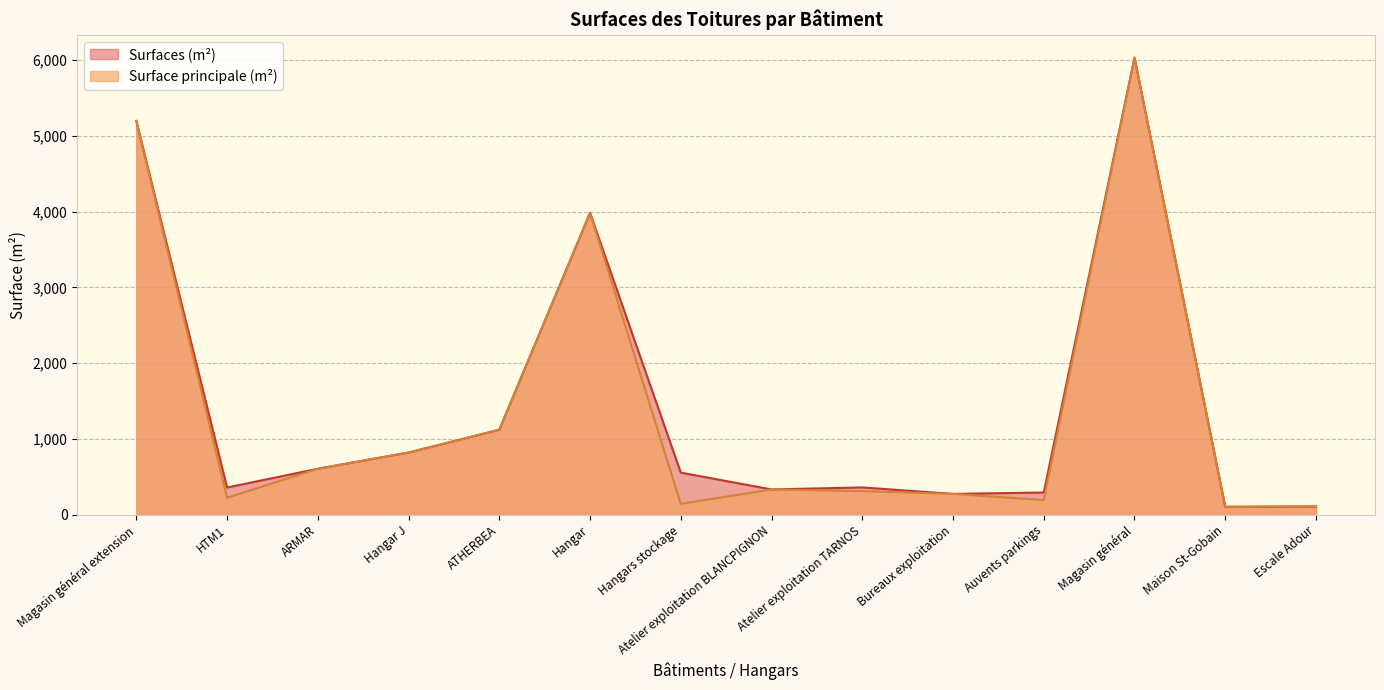

Does the chart display data point markers on the line(s)?

No